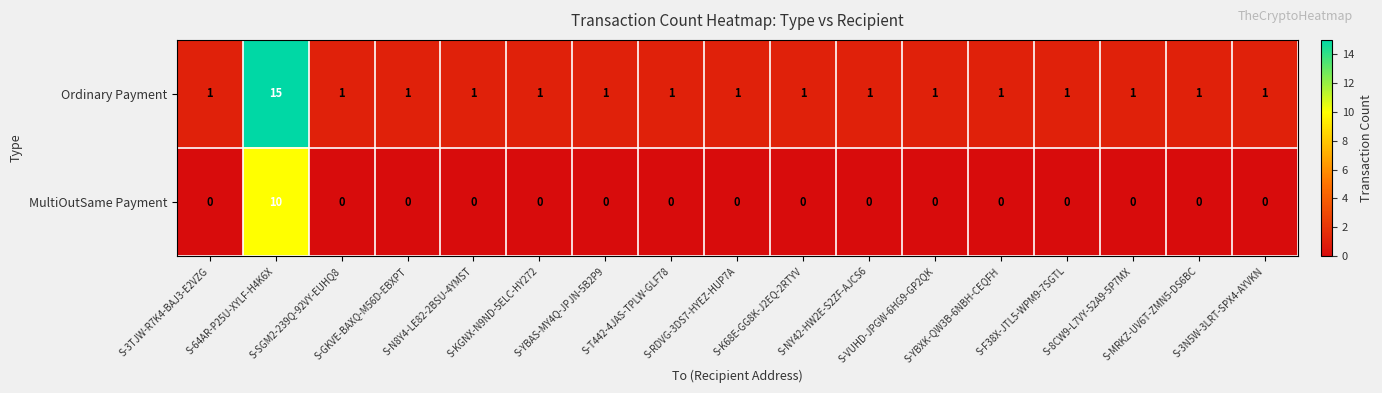

What is the difference between the maximum and minimum values in the MultiOutSame Payment series?

10